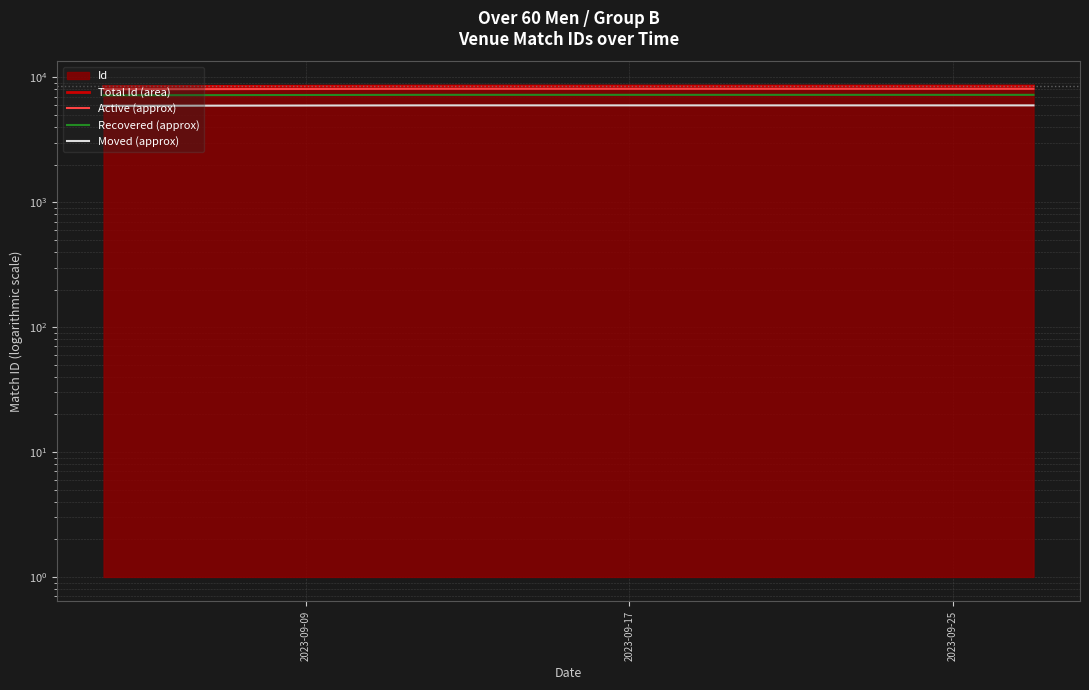

Between 2023-09-09 and 2023-09-17, which series saw the biggest shift?

Total Id (area)